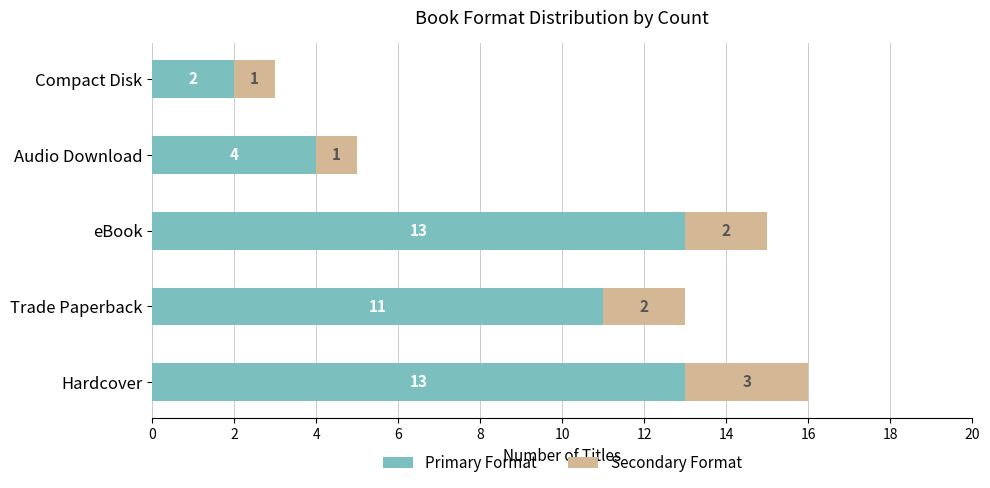

Where is Primary Format nearest to the value 7?

Audio Download